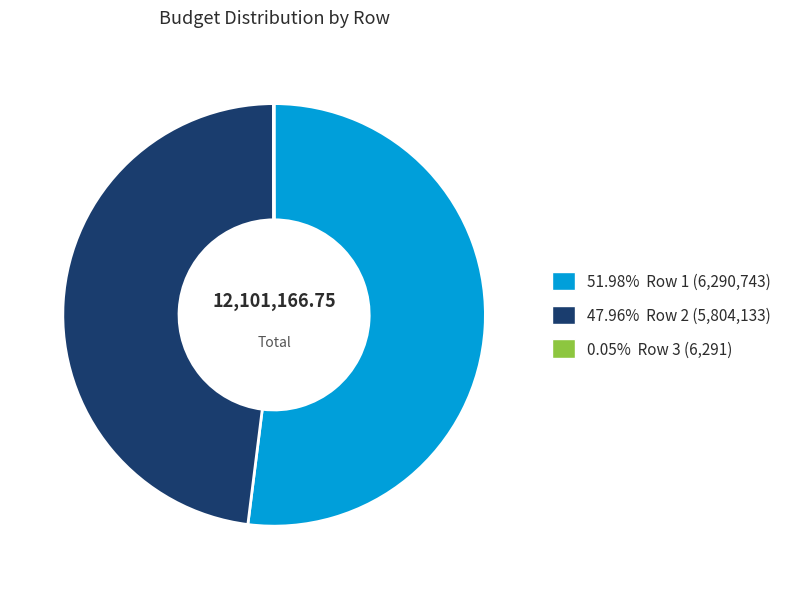

Is the sum of 51.98% Row 1 (6,290,743) and 47.96% Row 2 (5,804,133) greater than half?

Yes